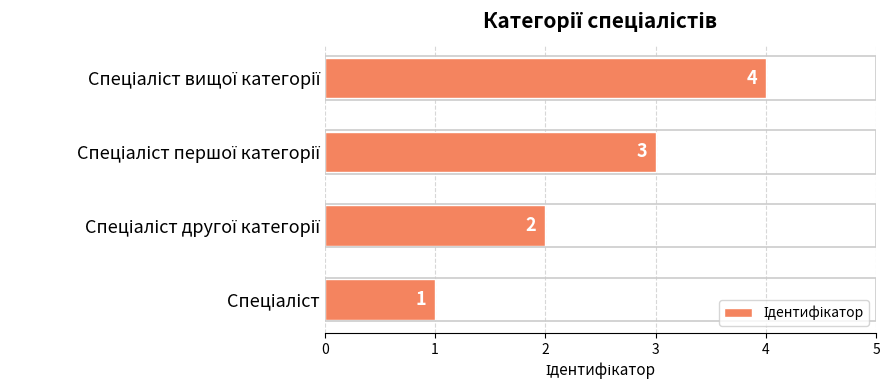

What is the difference between the maximum and minimum values?

3